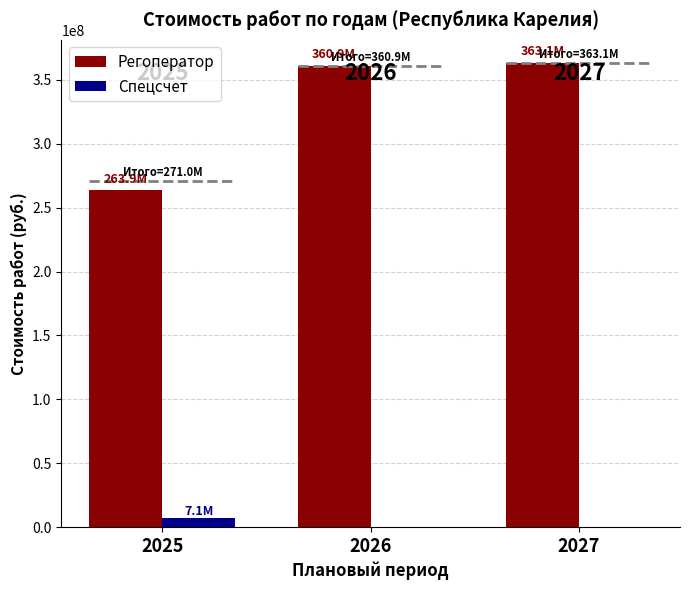

How many positive values does the Спецсчет series have?

1